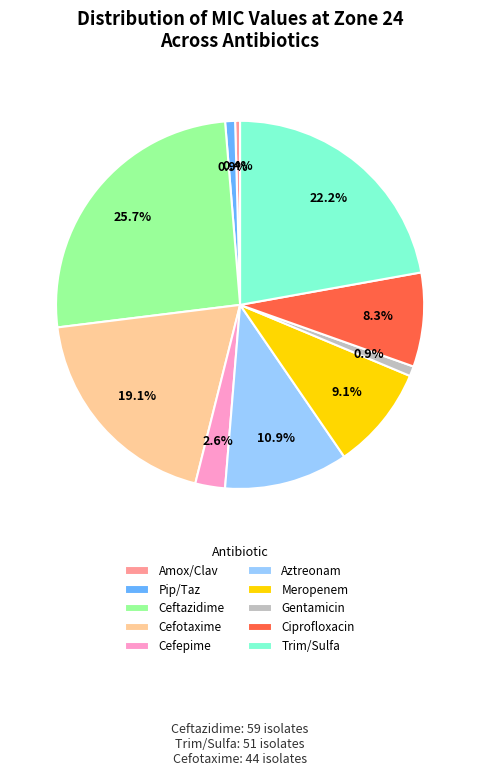

Approximately how many times larger is the value at Meropenem compared to Trim/Sulfa?

0.4